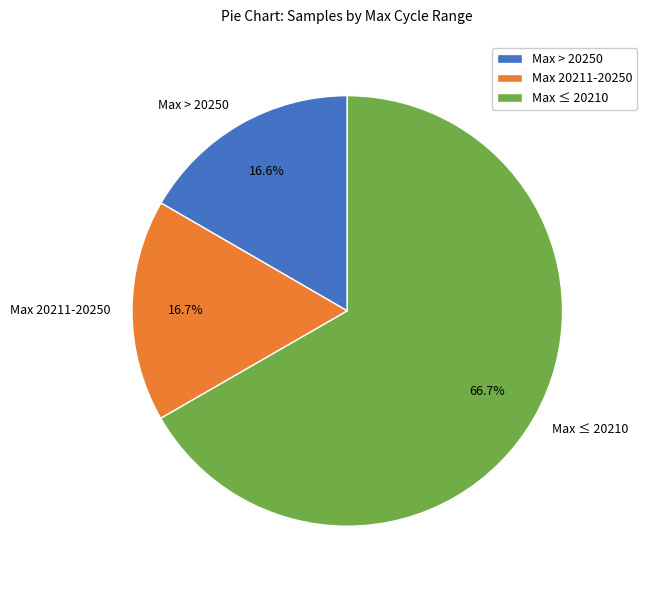

Which has a higher value, Max 20211-20250 or Max ≤ 20210?

Max ≤ 20210